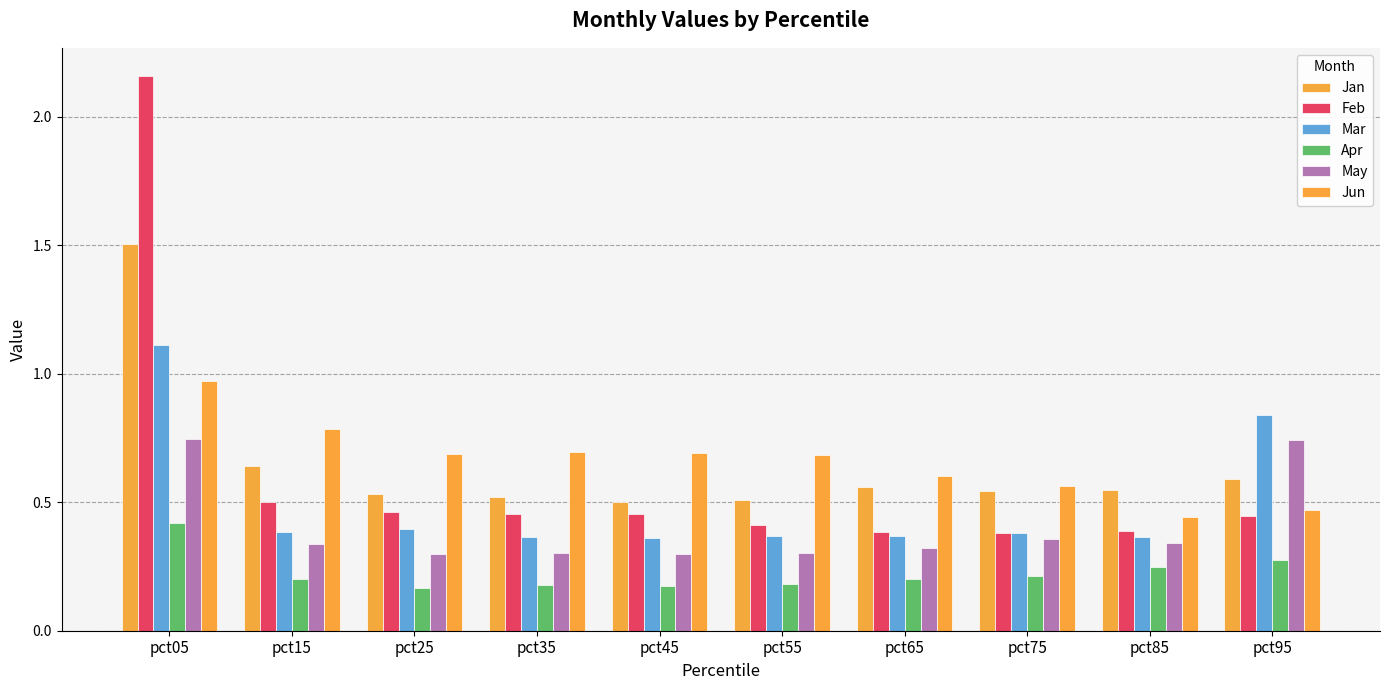

True or false: Feb has a value of 0.5 at pct15.

True